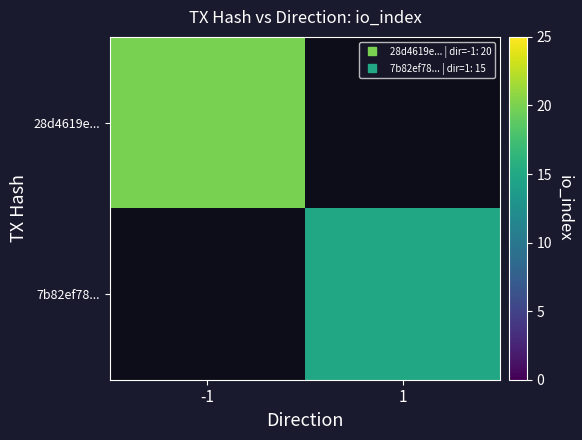

Reading left to right, extract all data points from this chart.

28d4619e...: -1=20	1=0
7b82ef78...: -1=0	1=15